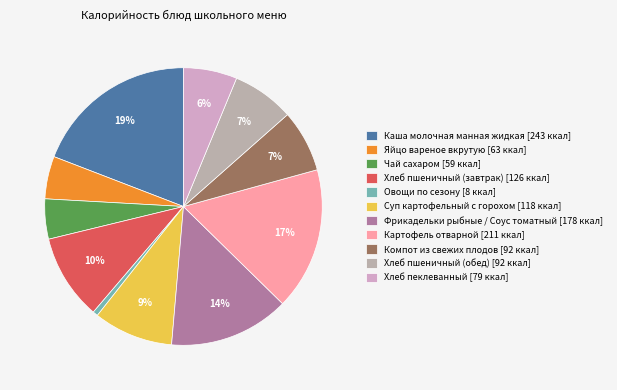

Is the sum of Овощи по сезону and Хлеб пшеничный (завтрак) greater than half?

No